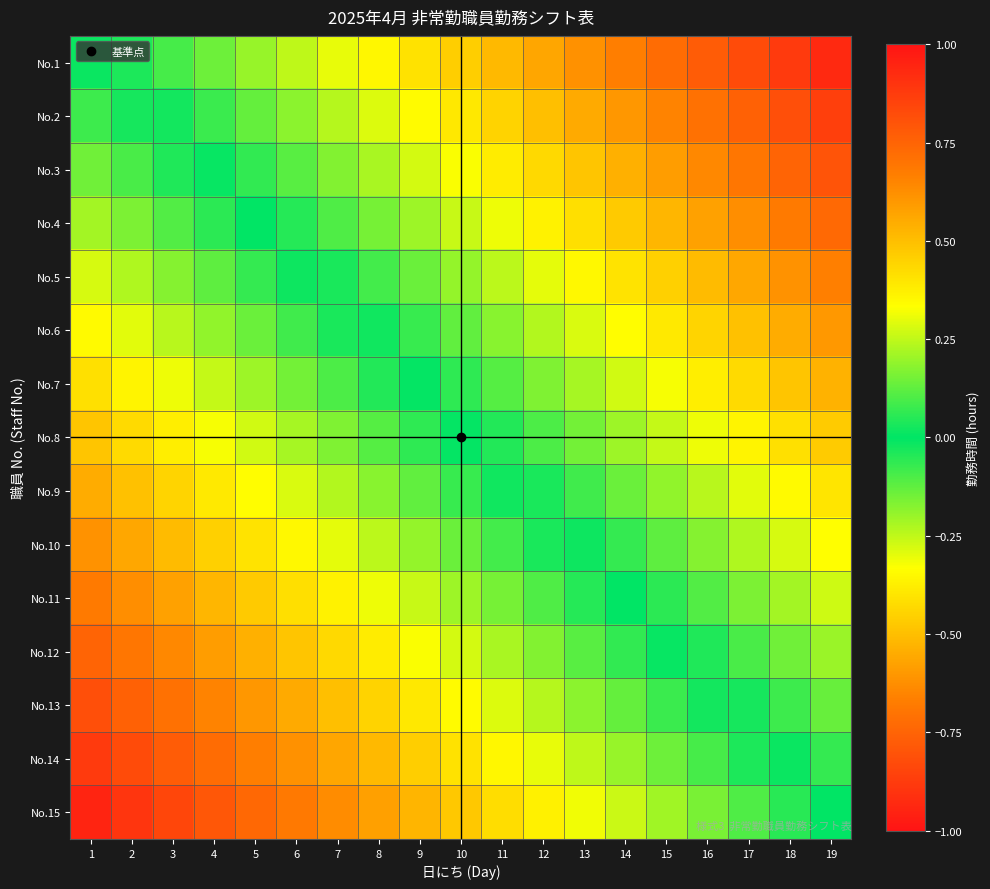

At which category is the sum across all series the highest?

19